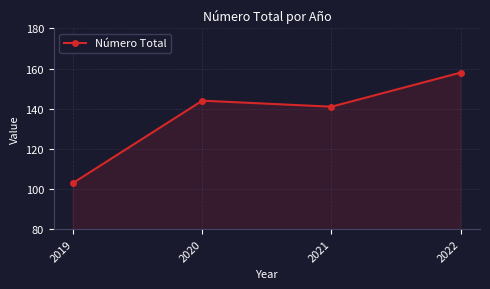

List the labels in order of value, largest first.

2022, 2020, 2021, 2019